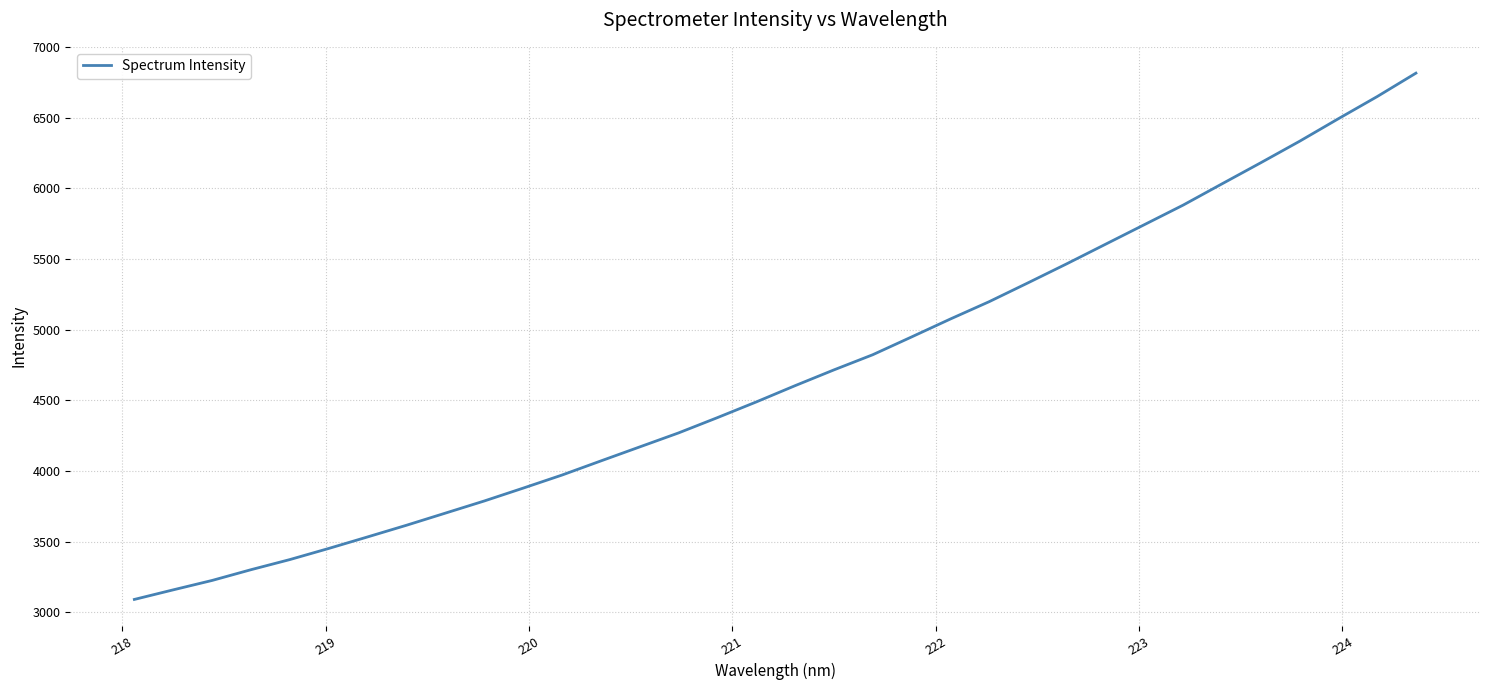

What is the greatest value displayed?

6816.4